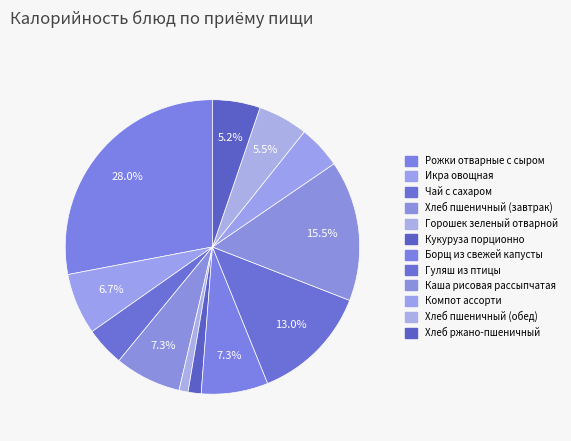

Is Борщ из свежей капусты the majority of the pie?

No